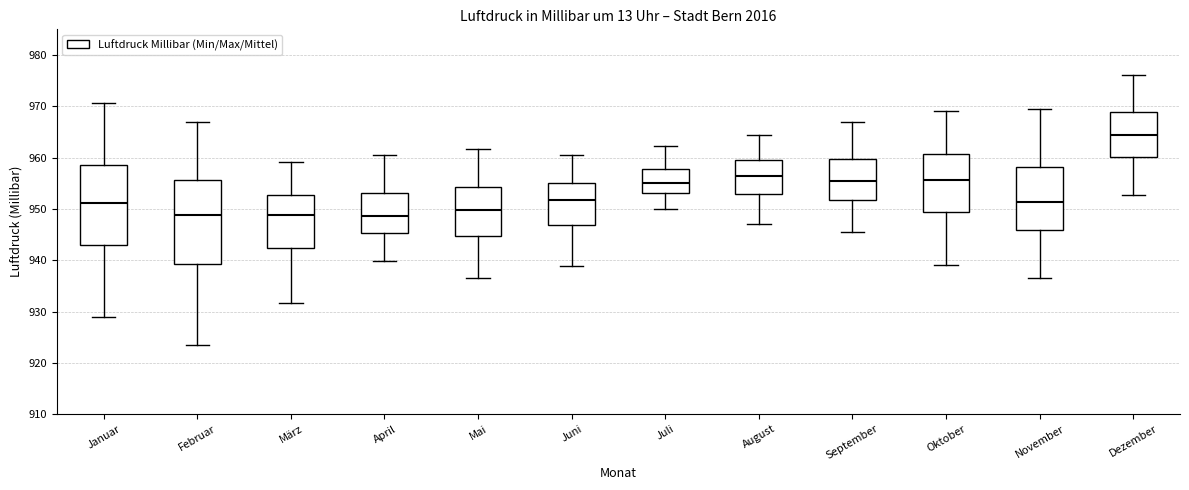

Reading left to right, read every box against the y-axis: the position of its median line, the range the box covers, and the ends of its whiskers. The values are not printed on the chart, so give them approximately, as read against the axis.

Januar: median 951, box 943 to 958, whiskers 929 to 971
Februar: median 949, box 939 to 956, whiskers 924 to 967
März: median 949, box 942 to 953, whiskers 932 to 959
April: median 949, box 945 to 953, whiskers 940 to 961
Mai: median 950, box 945 to 954, whiskers 937 to 962
Juni: median 952, box 947 to 955, whiskers 939 to 961
Juli: median 955, box 953 to 958, whiskers 950 to 962
August: median 957, box 953 to 960, whiskers 947 to 965
September: median 955, box 952 to 960, whiskers 946 to 967
Oktober: median 956, box 949 to 961, whiskers 939 to 969
November: median 951, box 946 to 958, whiskers 937 to 969
Dezember: median 965, box 960 to 969, whiskers 953 to 976